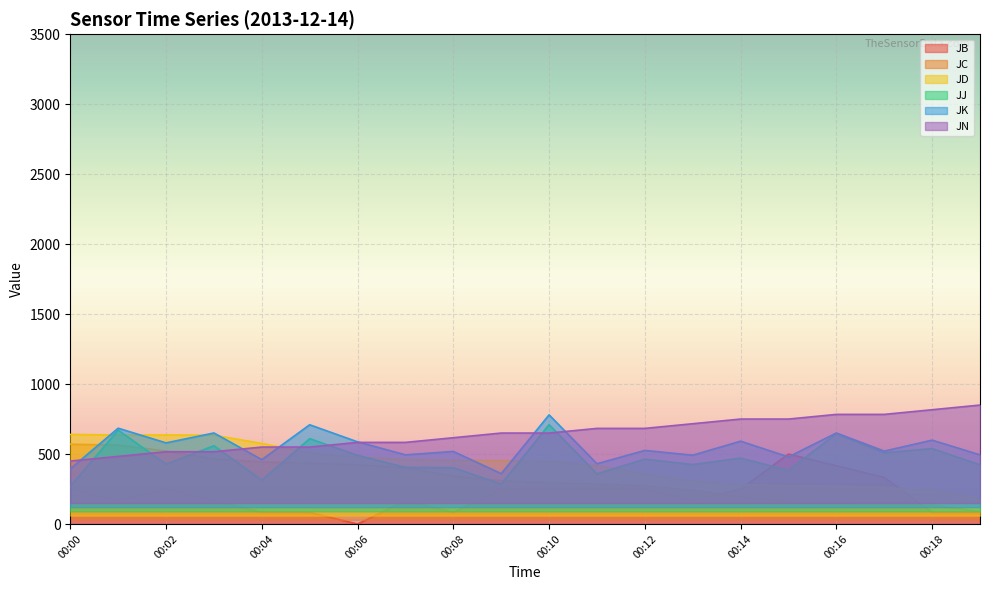

Count the number of categories in the chart.

20